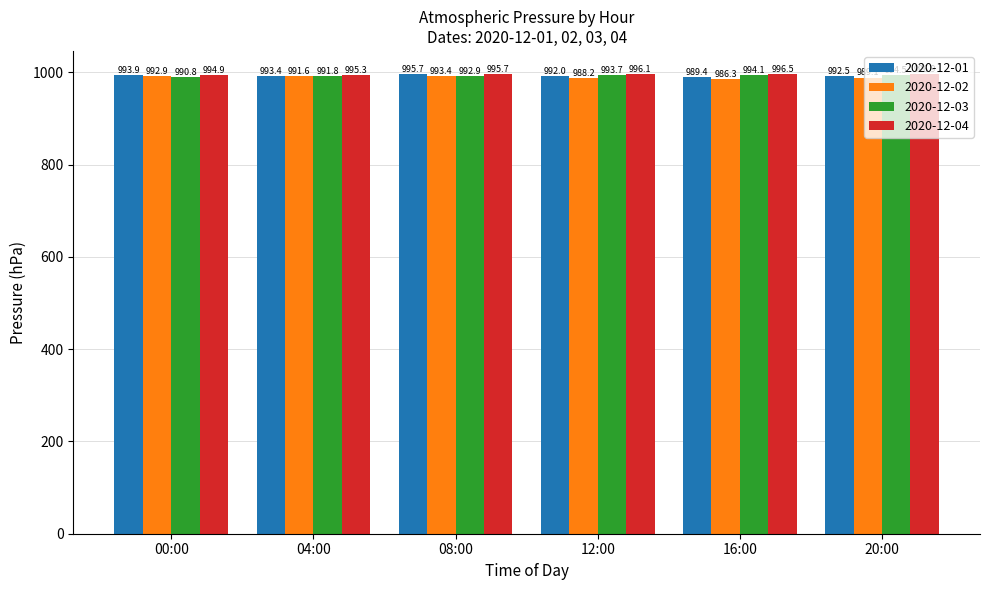

What is the value of the 2020-12-04 bar at the 4th from the left?

996.1